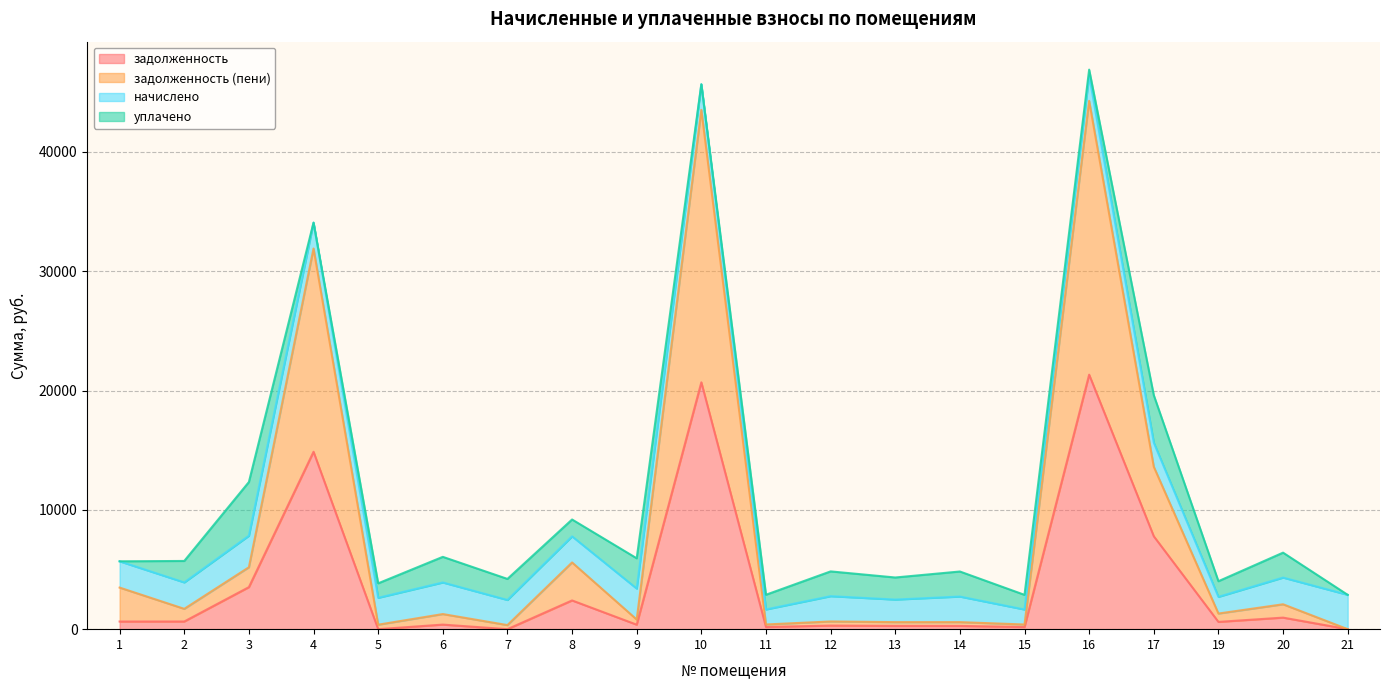

What is the maximum value for задолженность?

21332.5